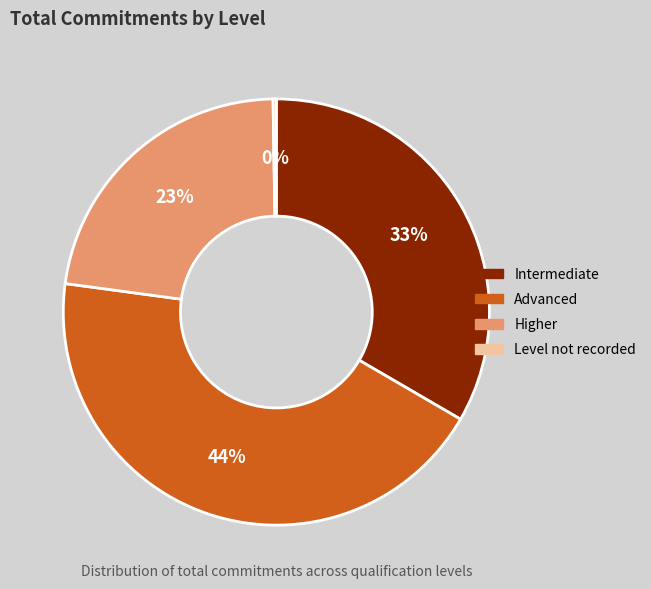

Does Higher account for over 50% of the chart?

No